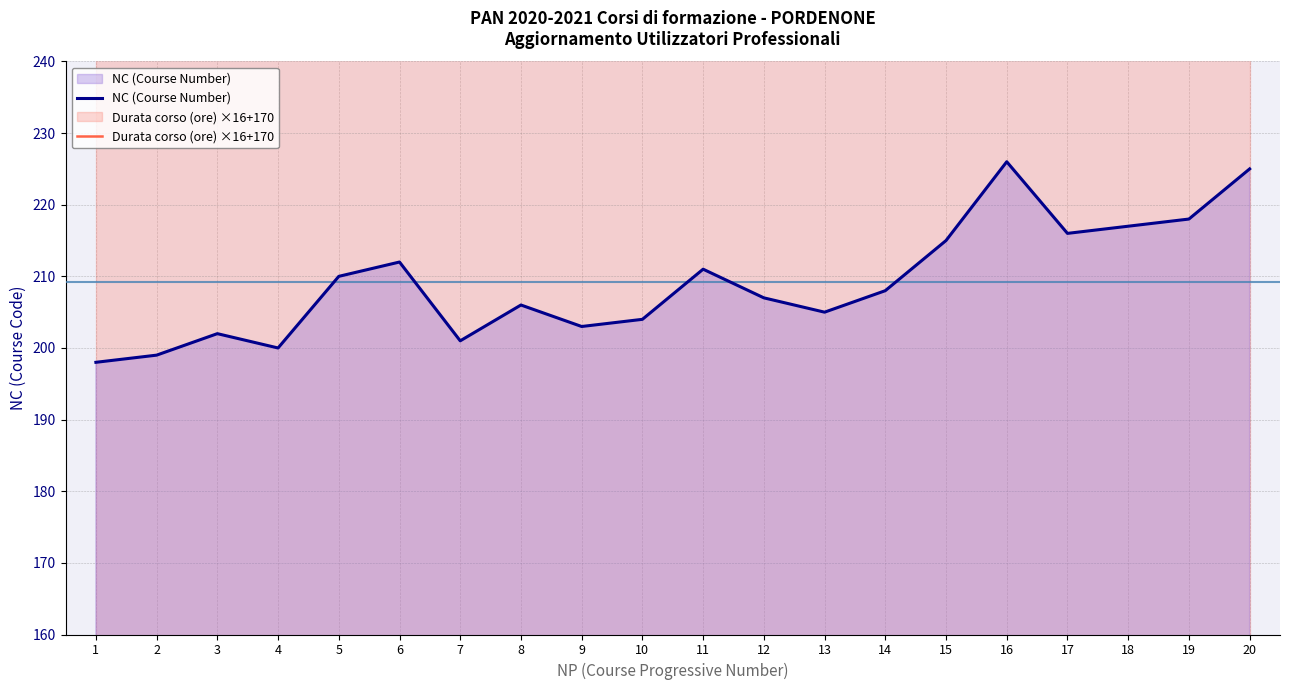

Between 1 and 14, which is larger?

14